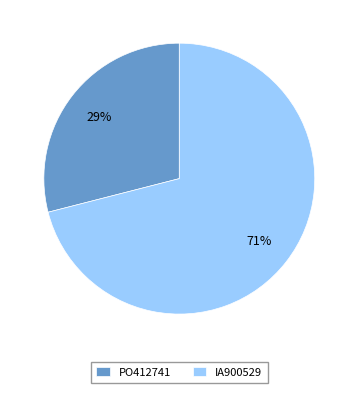

Which category has the biggest portion of the pie?

IA900529